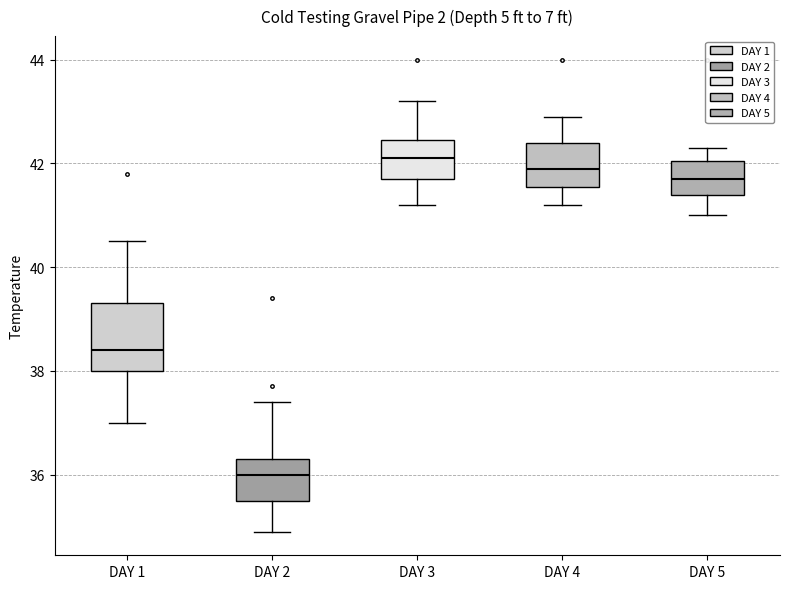

Which box is the tallest, from its lower edge to its upper edge?

DAY 1